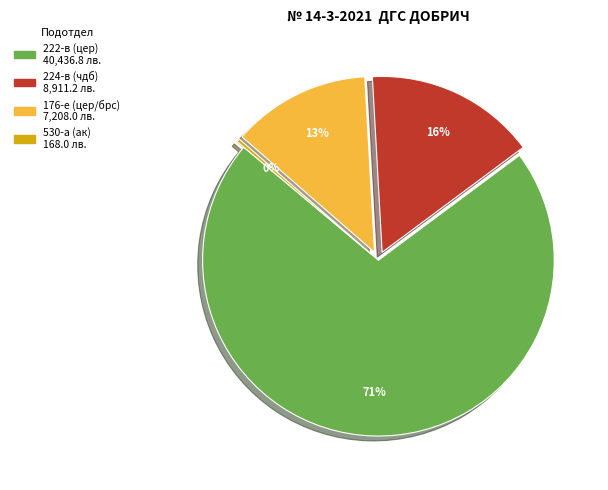

Is the sum of 176-е (цер/брс) and 224-в (чдб) greater than half?

No